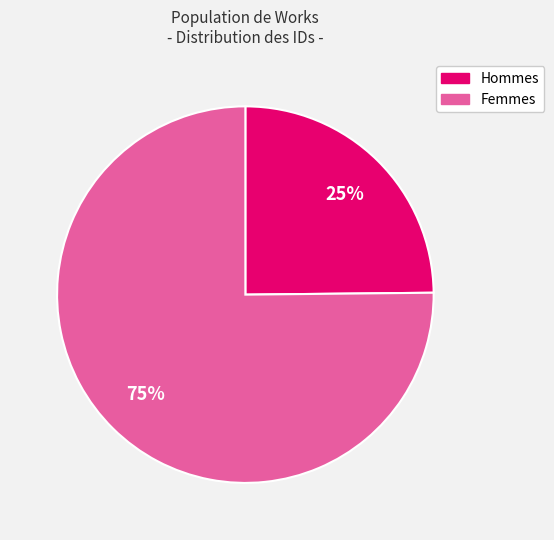

Is there a majority slice in this chart?

Yes